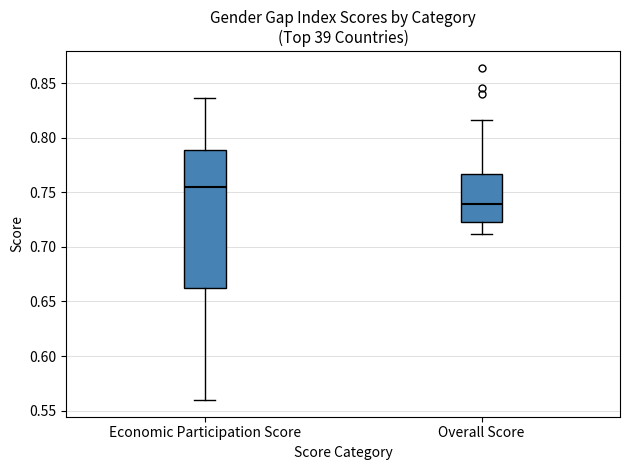

Reading left to right, read every box against the y-axis: the position of its median line, the range the box covers, and the ends of its whiskers. The values are not printed on the chart, so give them approximately, as read against the axis.

Economic Participation Score: median 0.755, box 0.660 to 0.790, whiskers 0.560 to 0.835
Overall Score: median 0.740, box 0.720 to 0.765, whiskers 0.710 to 0.815